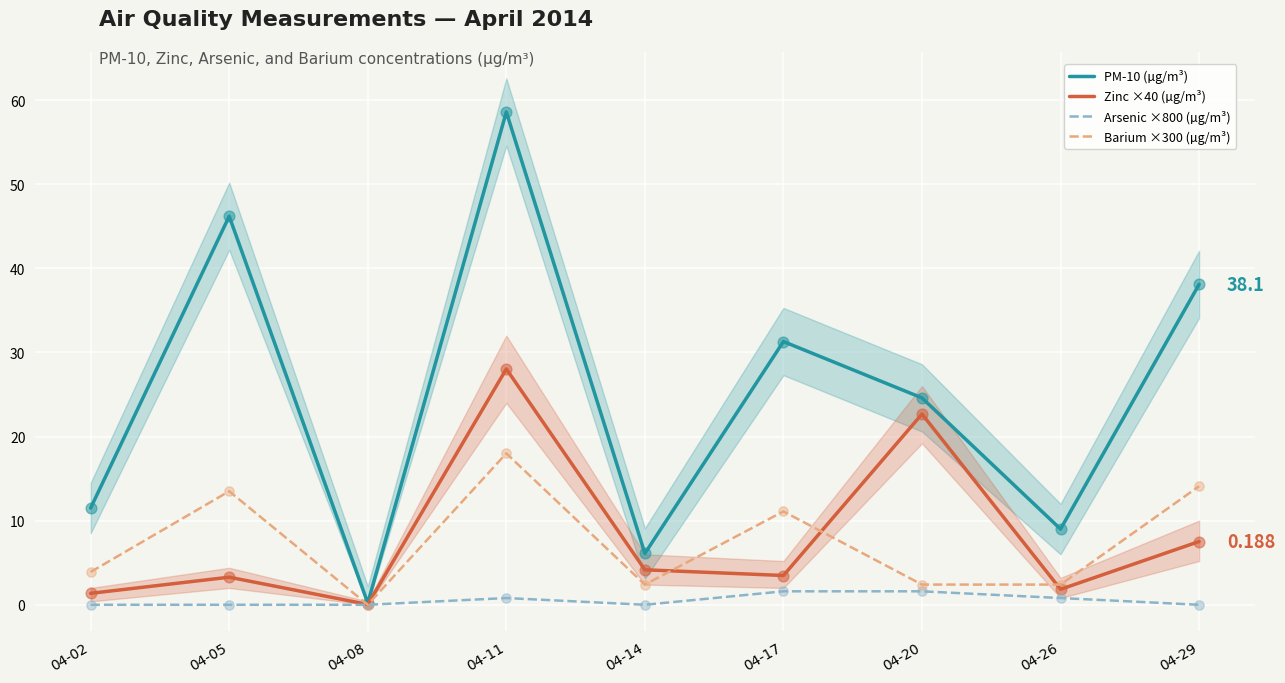

What is the total value across all series at 04-29?

59.7